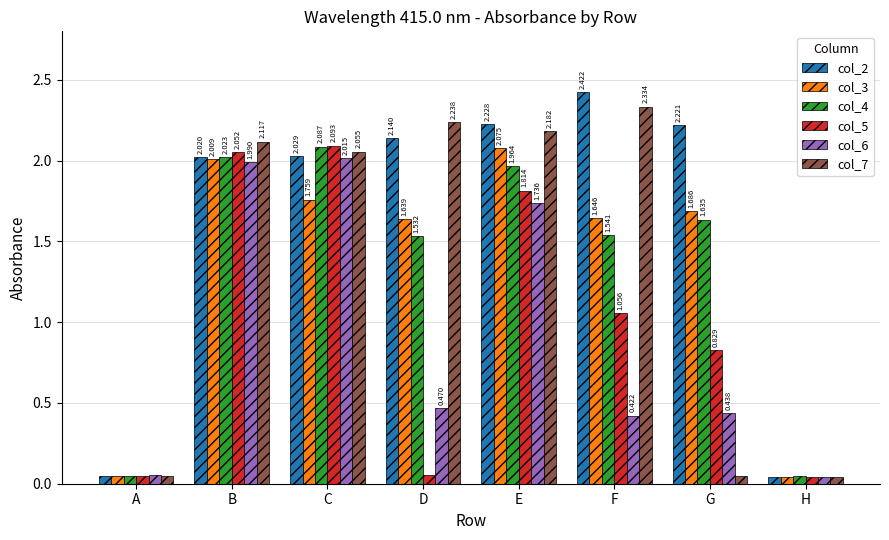

How many values in the col_4 series exceed 1?

6